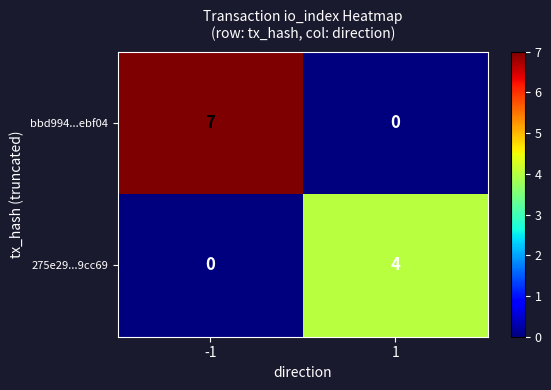

What is the spread (max minus min) of values at 1?

4